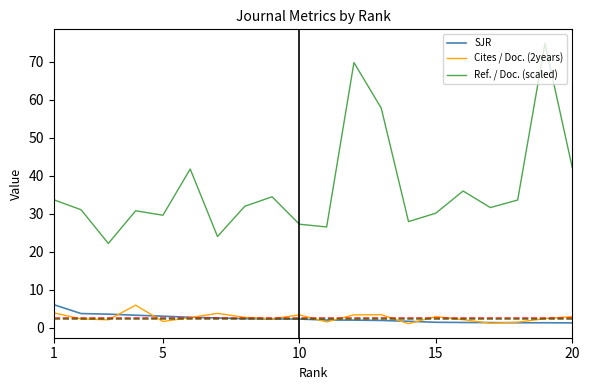

What is the highest value of the Ref. / Doc. (scaled) series?

74.8